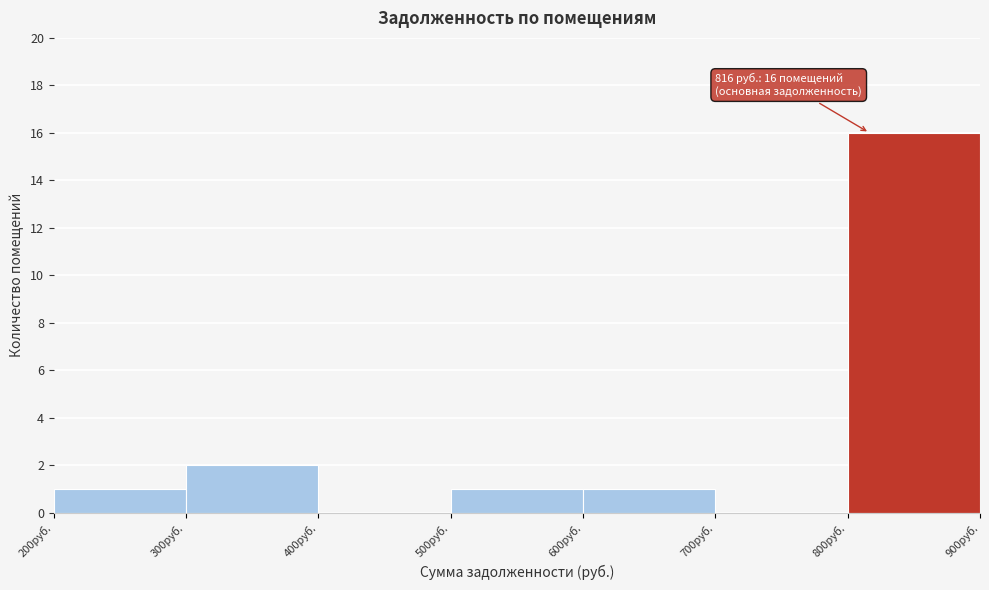

Which range on the x-axis has the tallest bar?

800 to 900